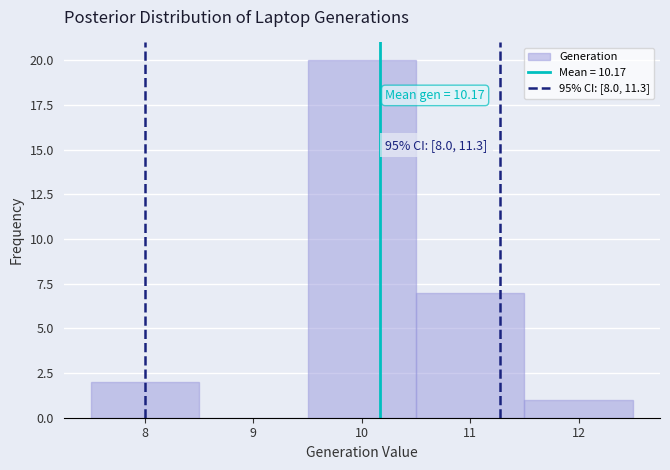

Which range on the x-axis has the tallest bar?

9.5 to 10.5